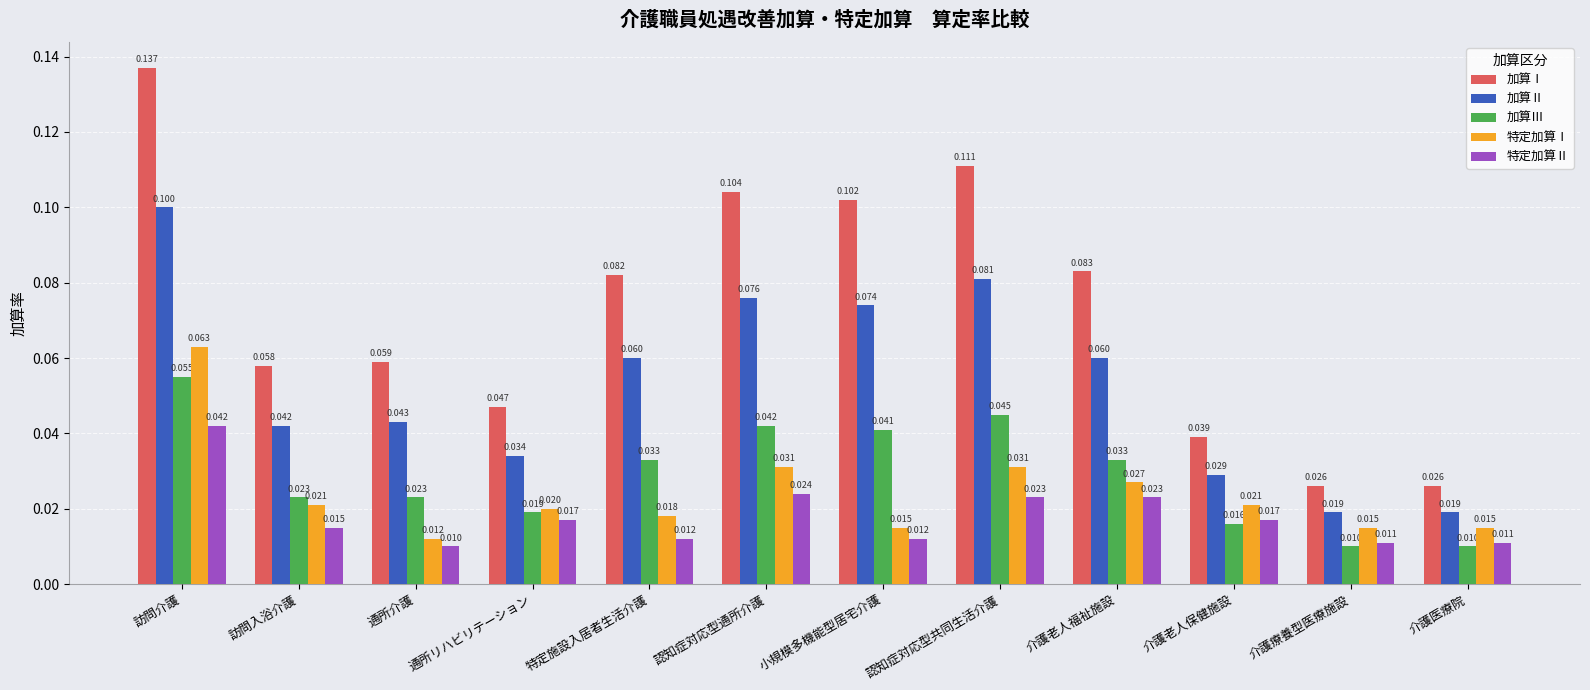

What position from the left is 認知症対応型共同生活介護?

8